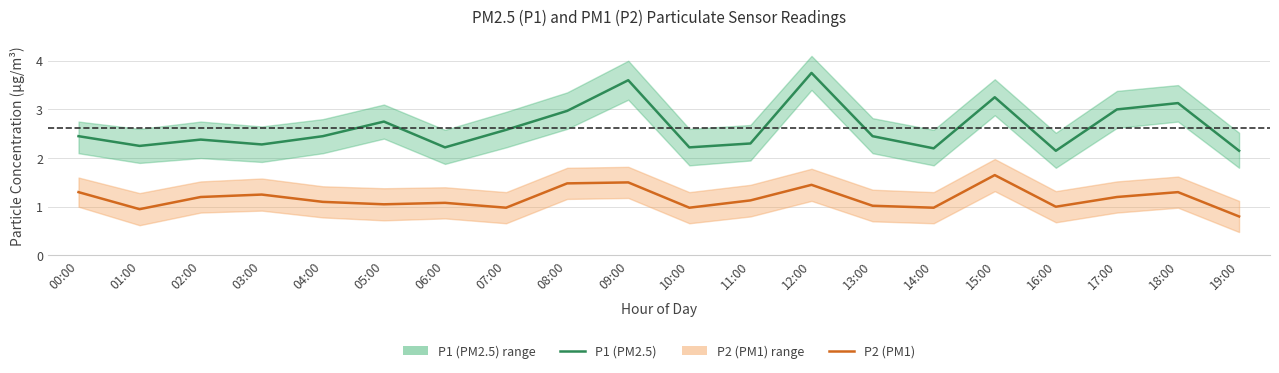

What are all the series names shown in the legend?

P1 (PM2.5), P2 (PM1)